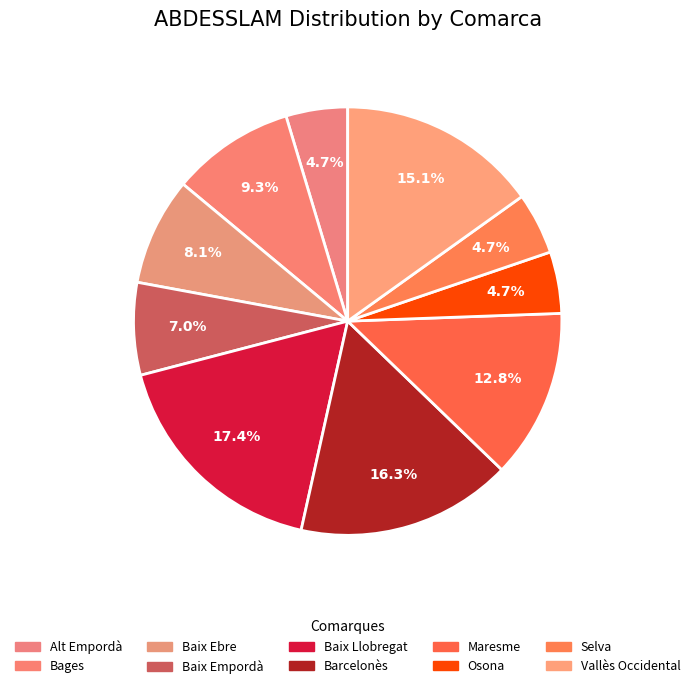

Does Alt Empordà represent more than half of the total?

No